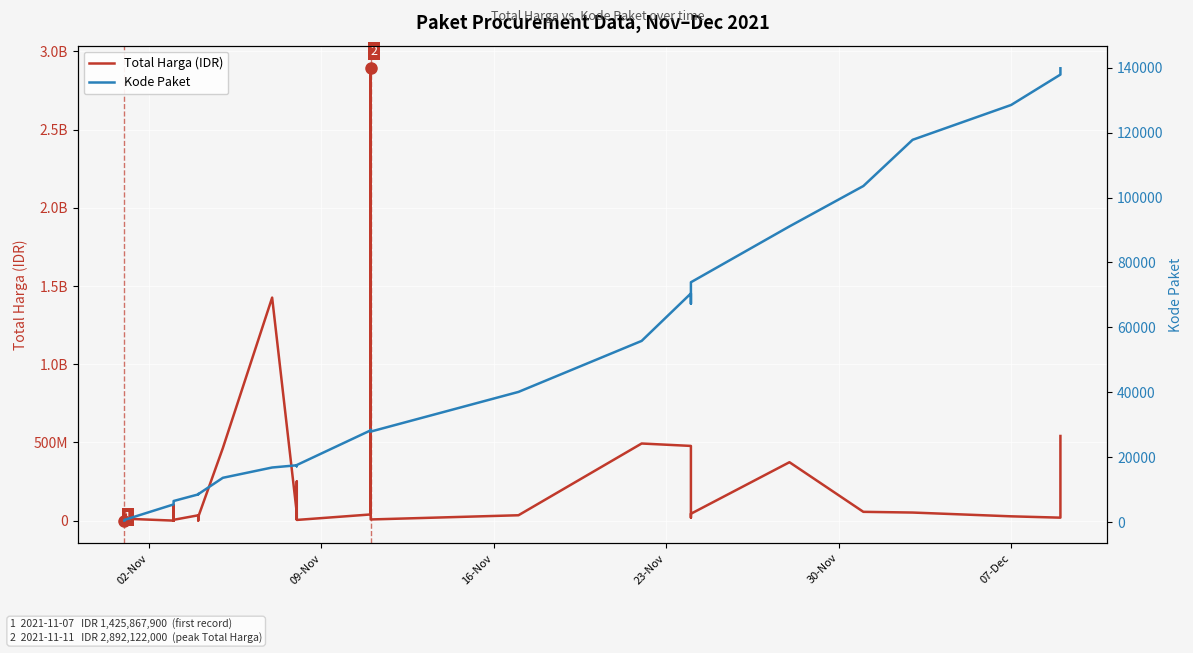

True or false: Total Harga (IDR) and Kode Paket intersect in this chart.

False